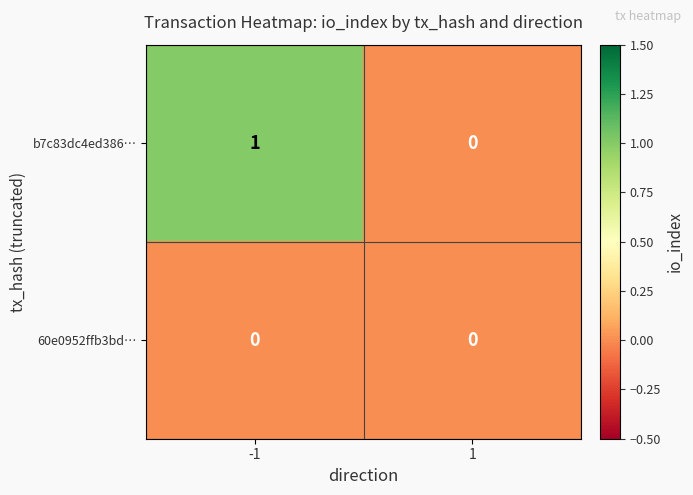

Which series has the largest range (max minus min)?

b7c83dc4ed386…